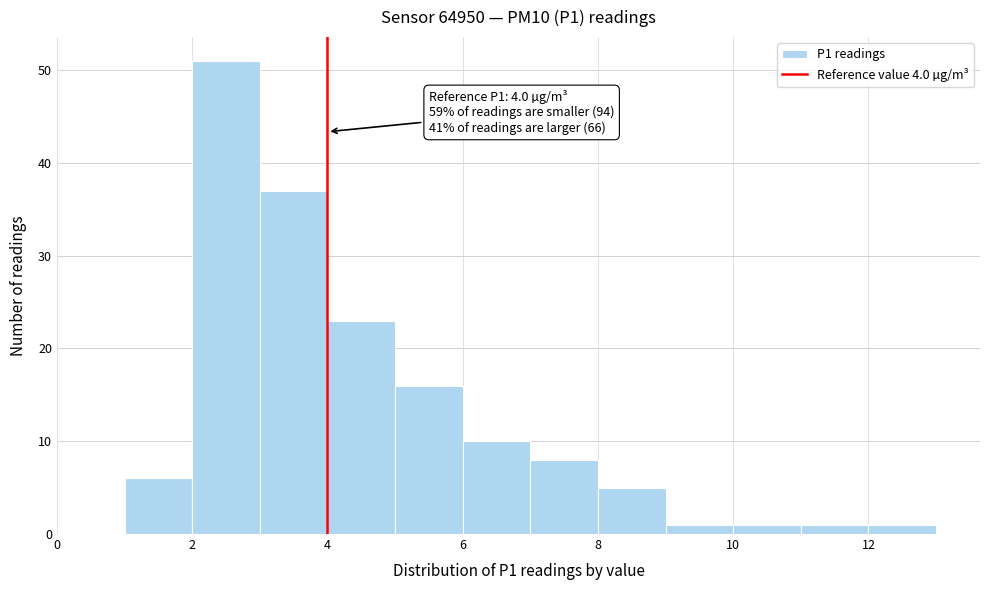

Over which range of the x-axis is the bar tallest?

2 to 3